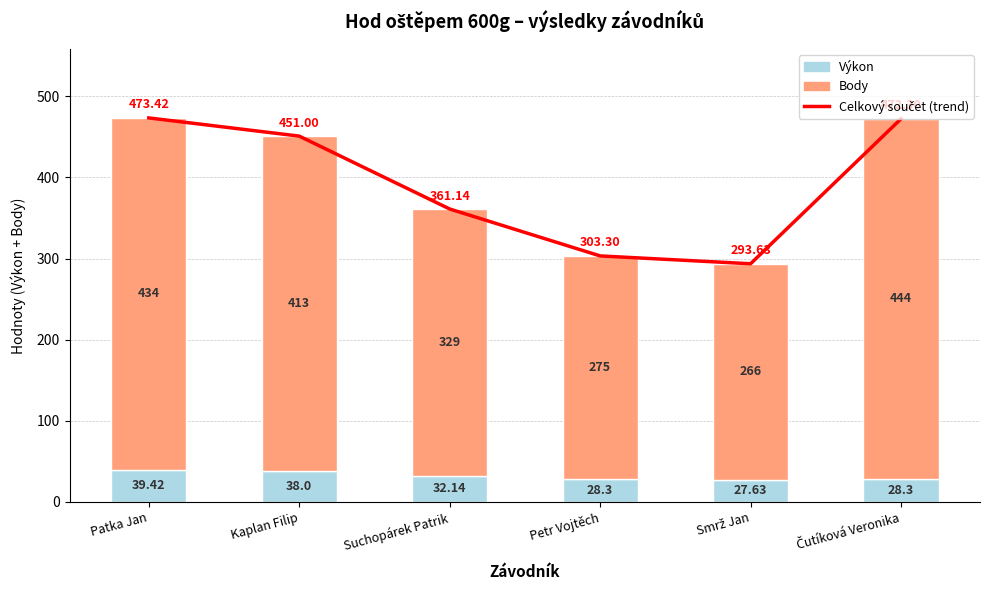

What is the total value across all series at Patka Jan?

946.8